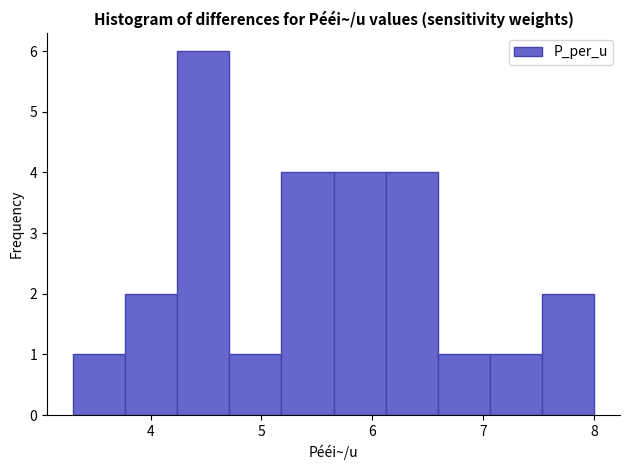

Reading left to right, list every bar in this chart as the range it spans on the x-axis followed by its height. Neither the bar edges nor the heights are printed on the chart, so give them approximately, as read against the axes.

3.30 to 3.77: 1
3.77 to 4.24: 2
4.24 to 4.71: 6
4.71 to 5.18: 1
5.18 to 5.65: 4
5.65 to 6.12: 4
6.12 to 6.59: 4
6.59 to 7.06: 1
7.06 to 7.53: 1
7.53 to 8.00: 2